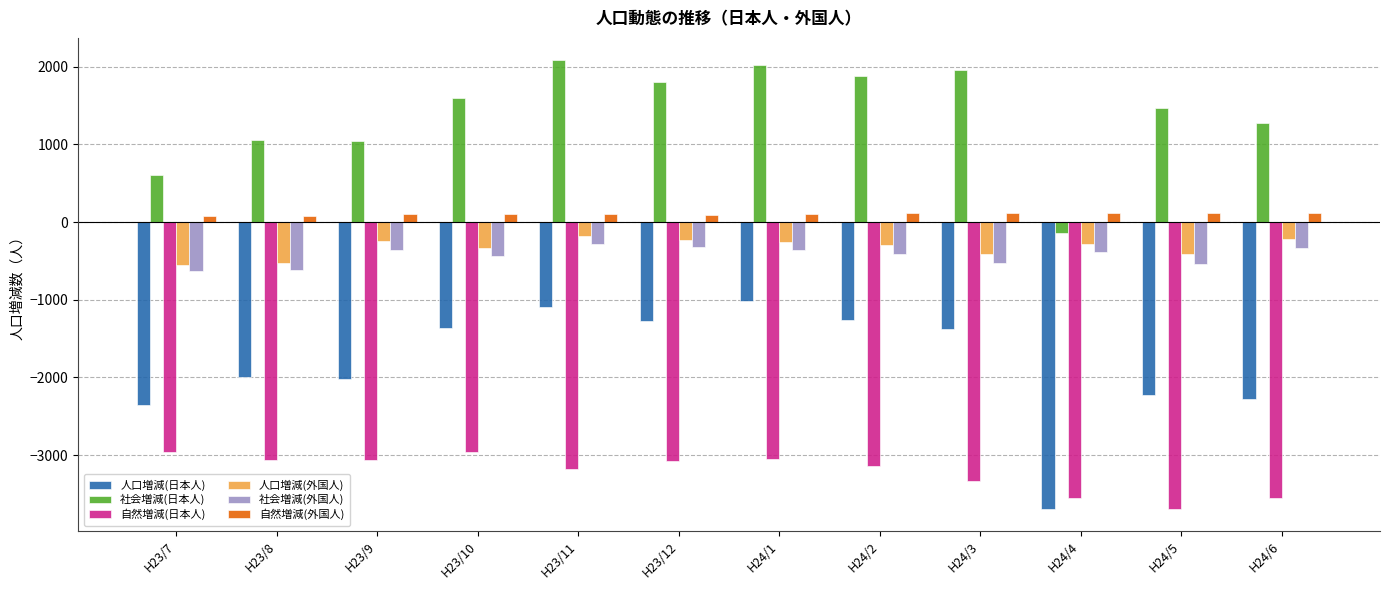

At which label is 人口増減(外国人) closest to -367?

H23/10